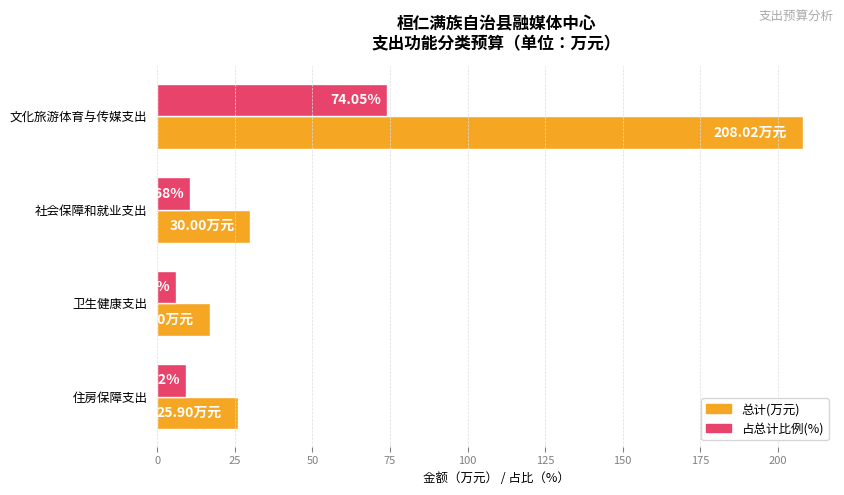

At which label does 占总计比例(%) reach its peak?

文化旅游体育与传媒支出